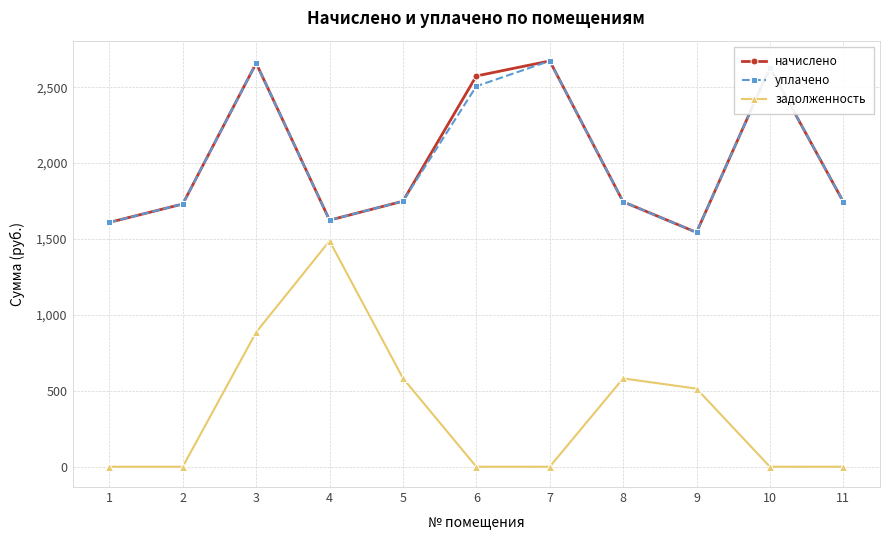

True or false: начислено has a value of 2468.2 at 8.

False